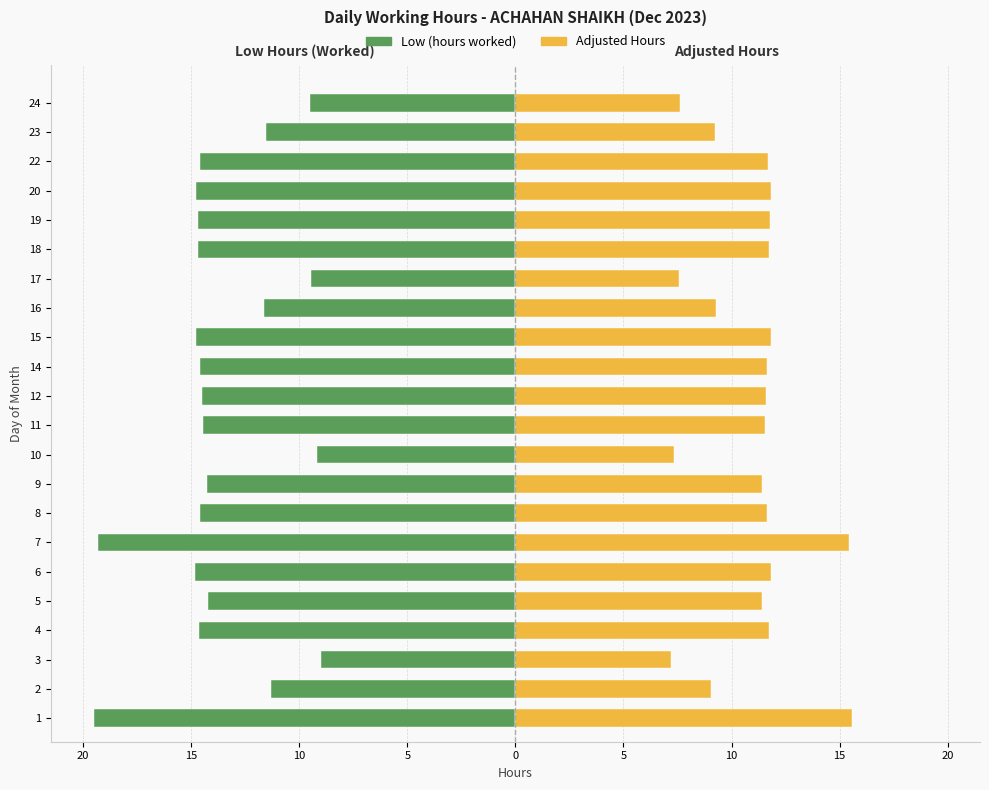

Which series changed the most between 4 and 9?

Low (hours worked)